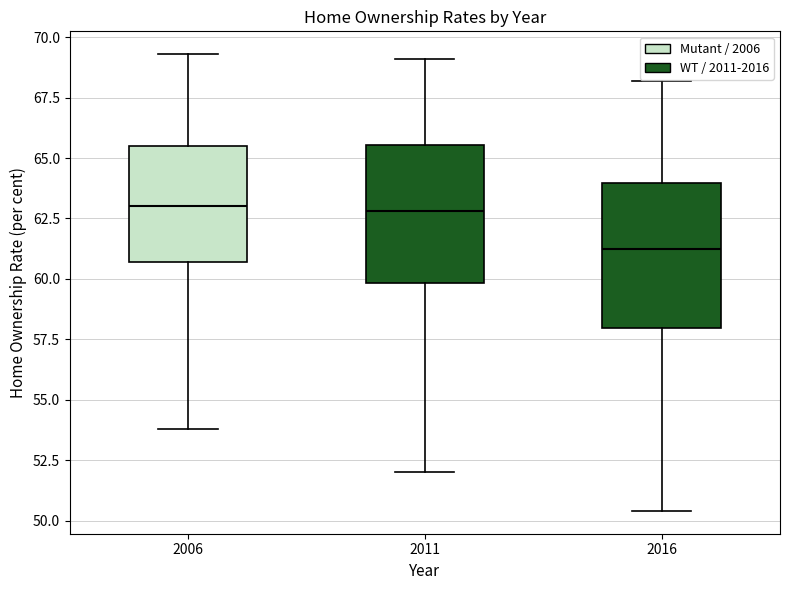

Reading left to right, transcribe this box plot: for each box, give where its median line is, the range the box spans, and where its two whiskers end, as read against the y-axis. The values are not printed on the chart, so give them approximately, as read against the axis.

2006: median 63.0, box 60.5 to 65.5, whiskers 54.0 to 69.5
2011: median 63.0, box 60.0 to 65.5, whiskers 52.0 to 69.0
2016: median 61.5, box 58.0 to 64.0, whiskers 50.5 to 68.0